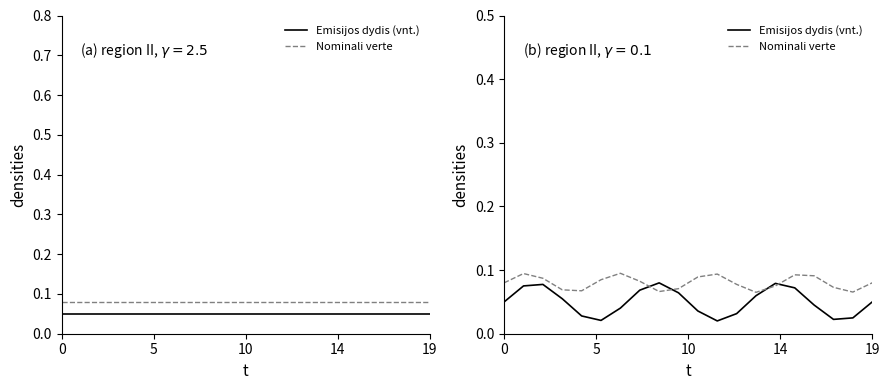

At which category is the sum across all series the highest?

5